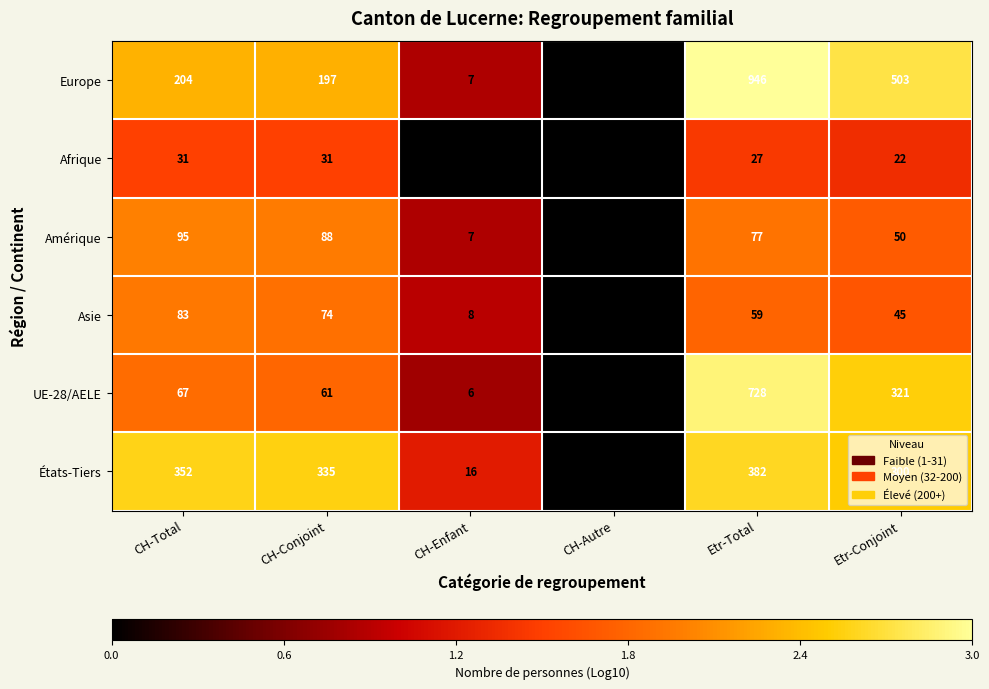

List the series in order of their peak value, lowest first.

Afrique, Asie, Amérique, États-Tiers, UE-28/AELE, Europe